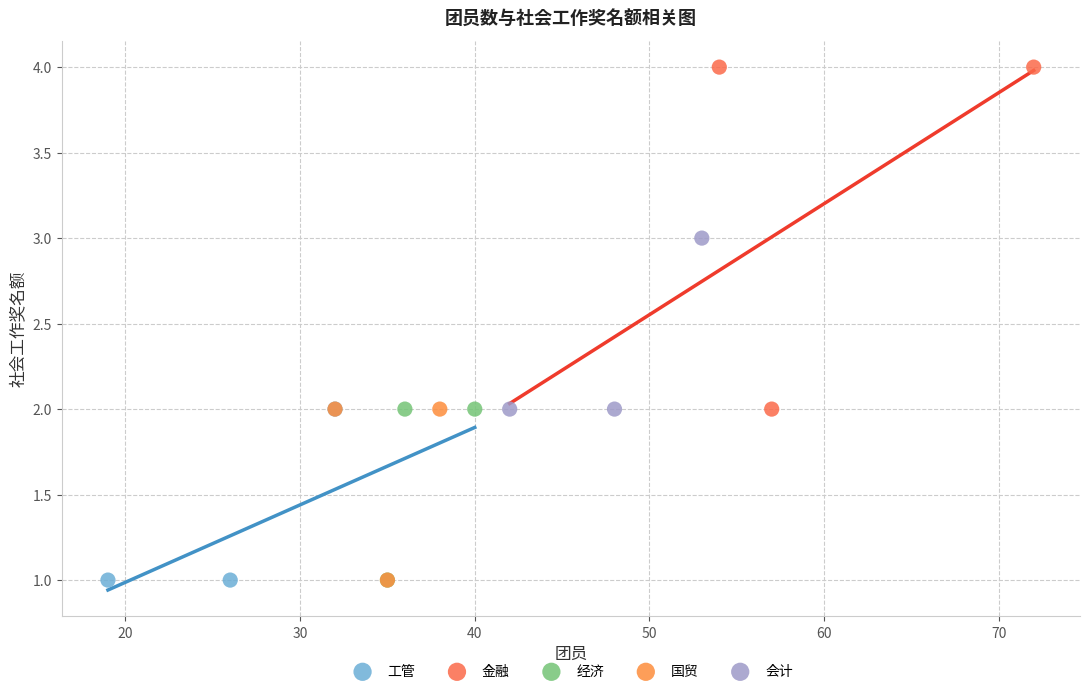

Which series reaches the maximum Y coordinate?

金融